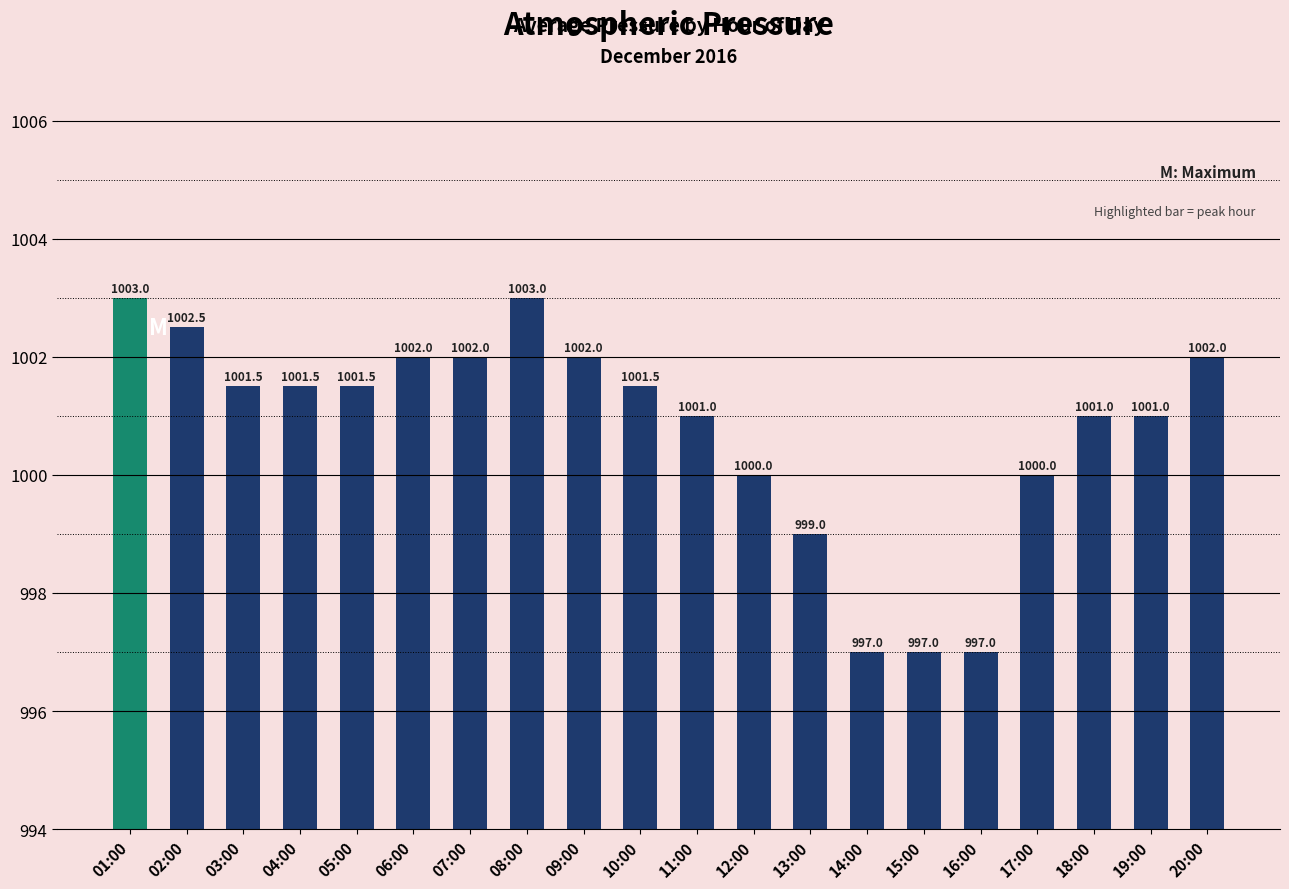

Count the number of data series in this chart.

1